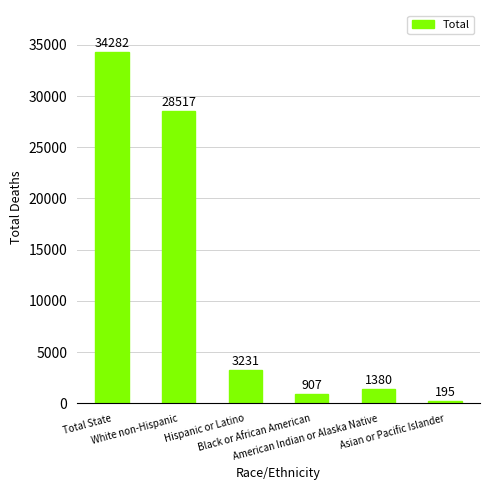

List the labels in order of value, smallest first.

Asian or Pacific Islander, Black or African American, American Indian or Alaska Native, Hispanic or Latino, White non-Hispanic, Total State